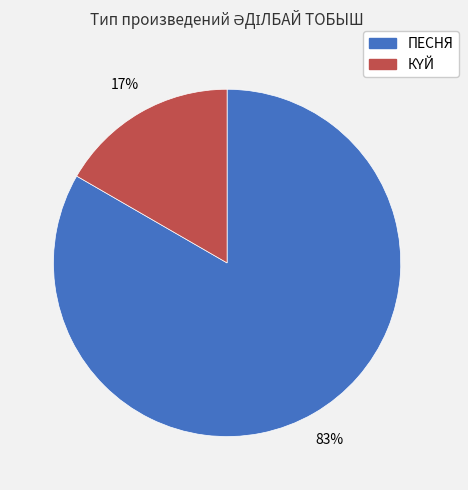

Which category has the biggest portion of the pie?

ПЕСНЯ